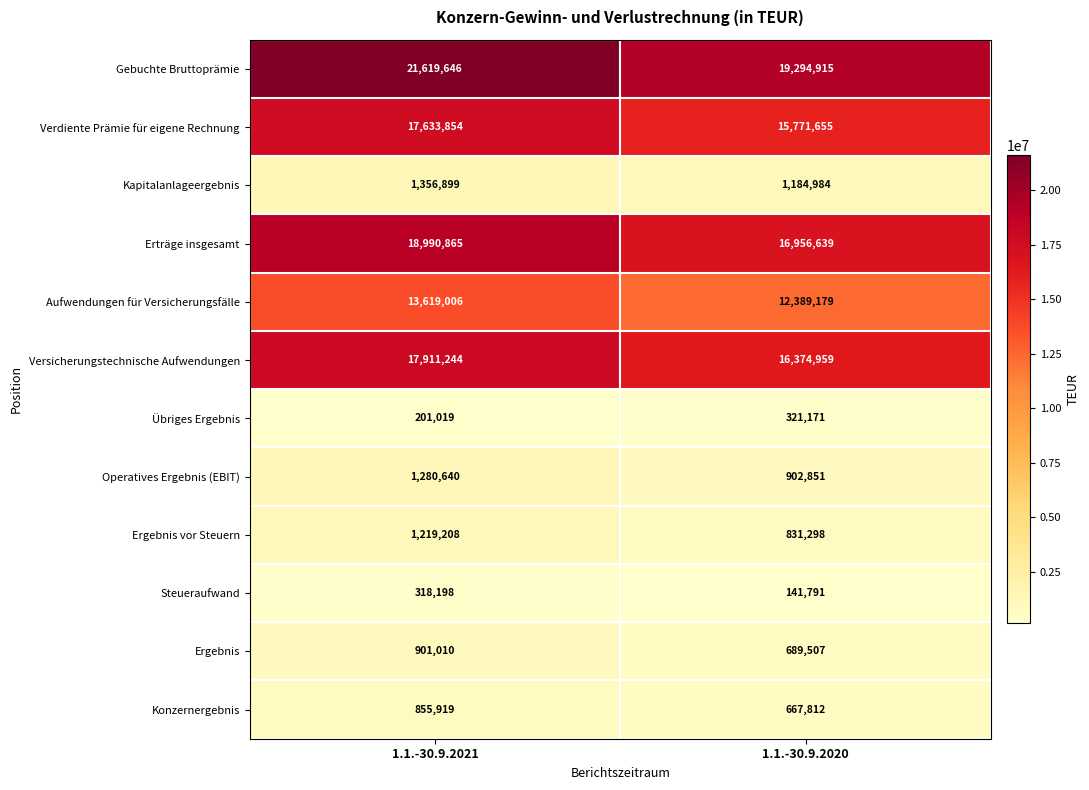

What is the minimum value shown in the chart?

141791